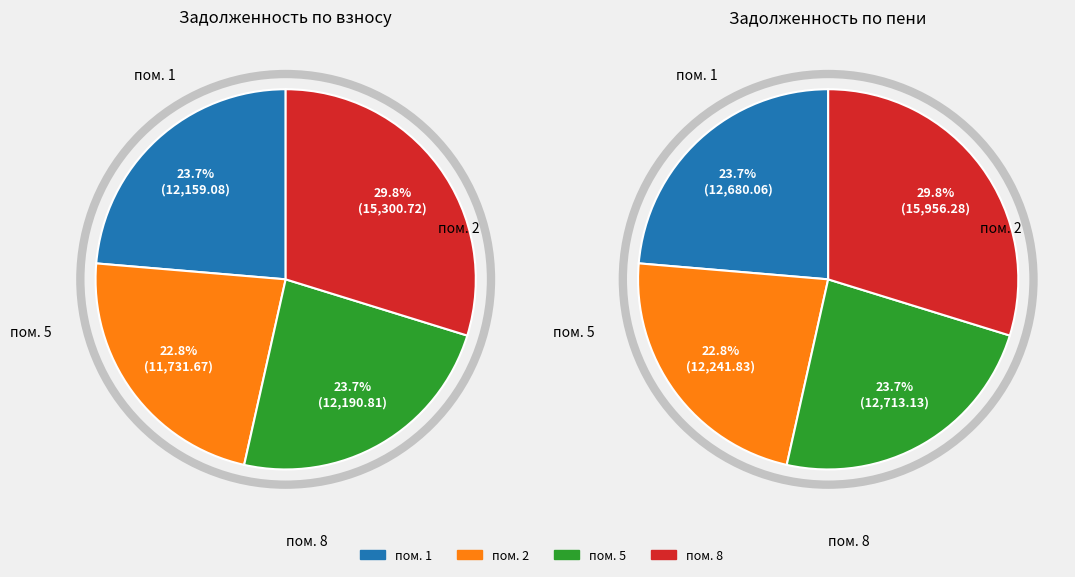

Which series changed the most between 5 and 8?

задолженность (пени)